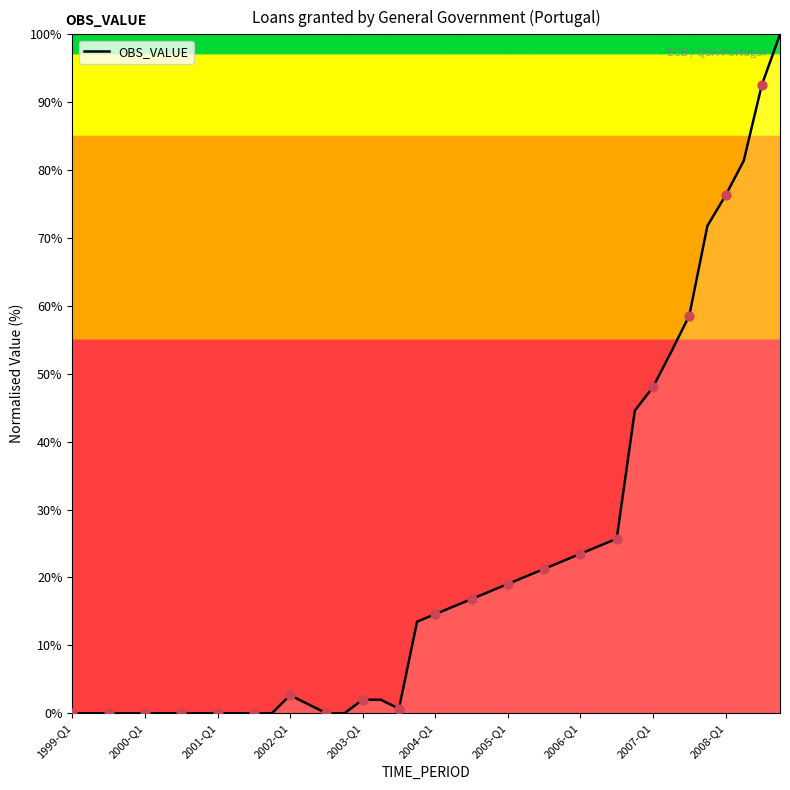

What is the difference between the maximum and minimum values?

100.0